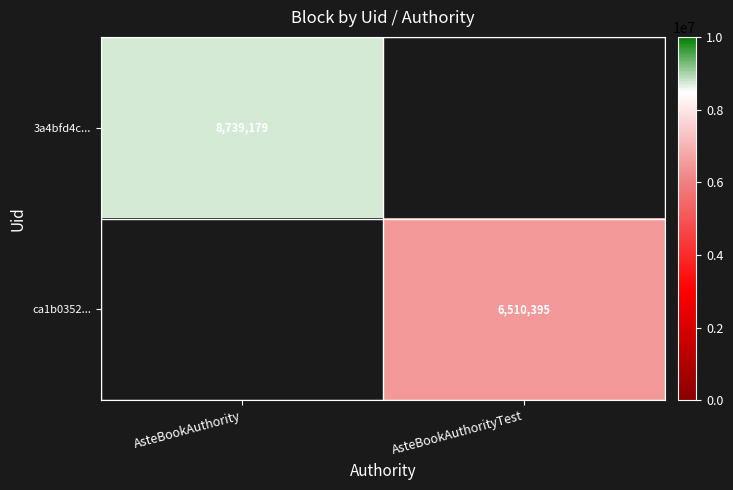

The value of ca1b0352... at AsteBookAuthorityTest is 8589251. True or false?

False